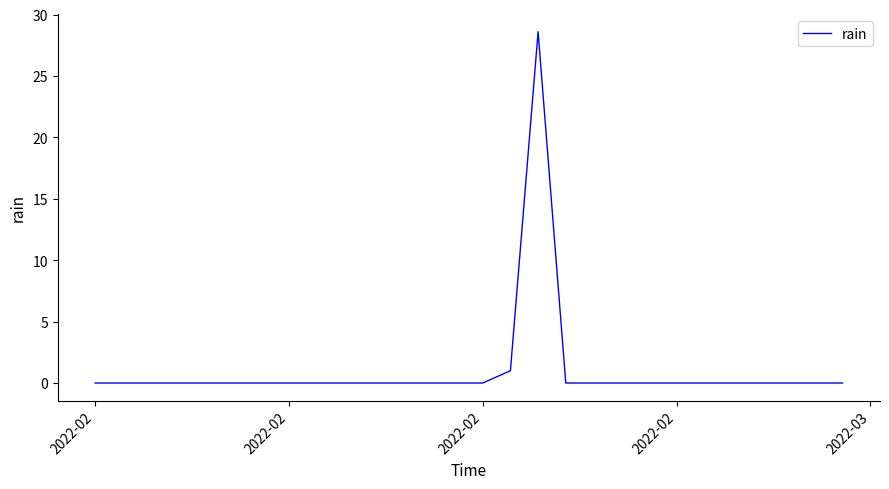

Does the chart have visible grid lines?

No